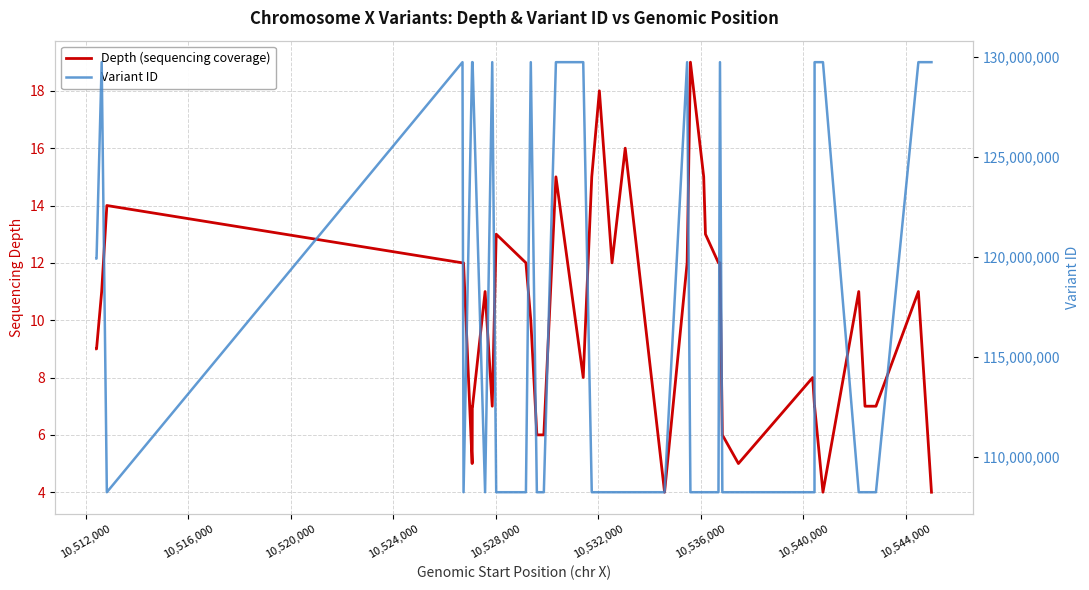

Is this an area chart (filled region under the line)?

No